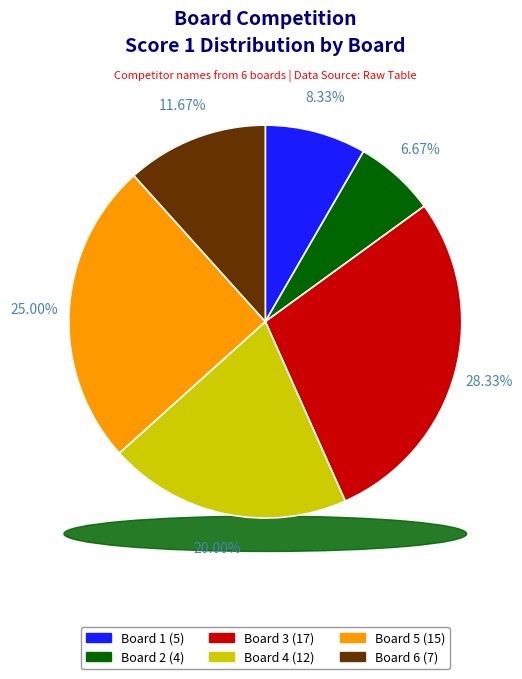

Does Board 2 represent more than half of the total?

No